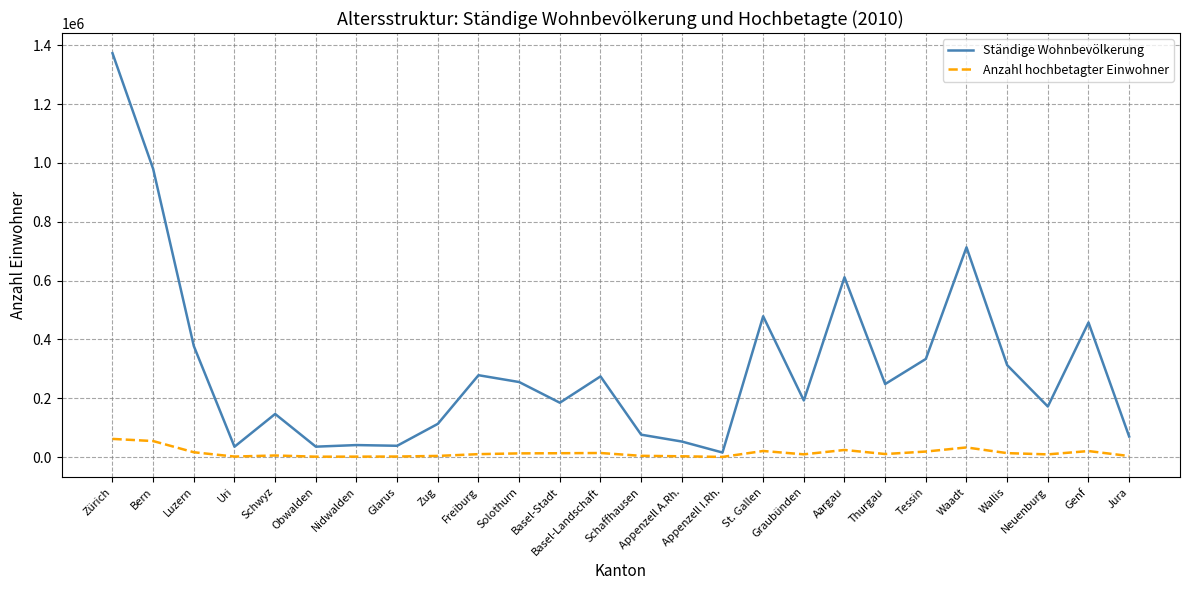

Is it true that Anzahl hochbetagter Einwohner equals 10563 at Thurgau?

True